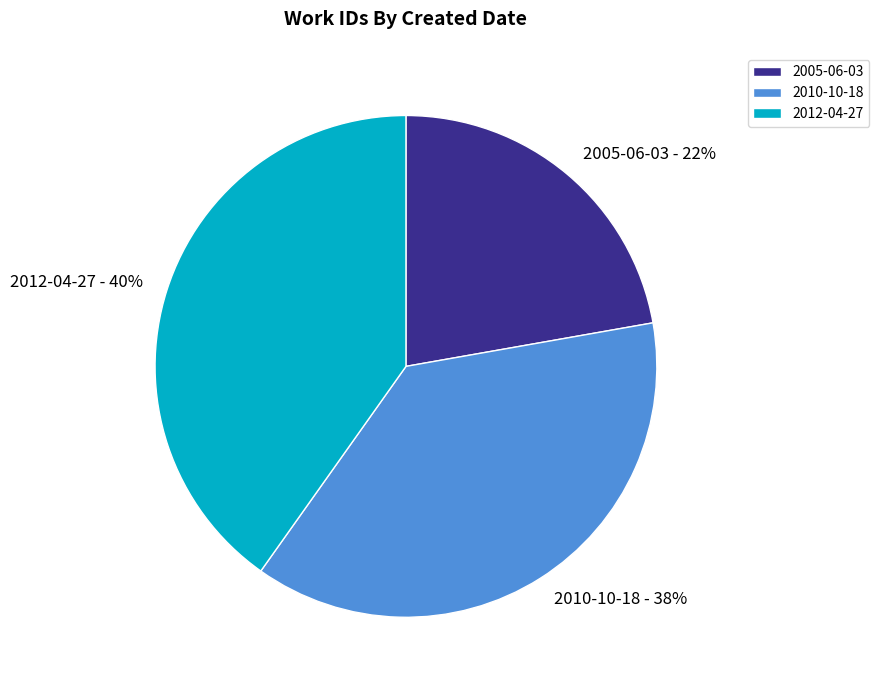

Is 2005-06-03 the majority of the pie?

No